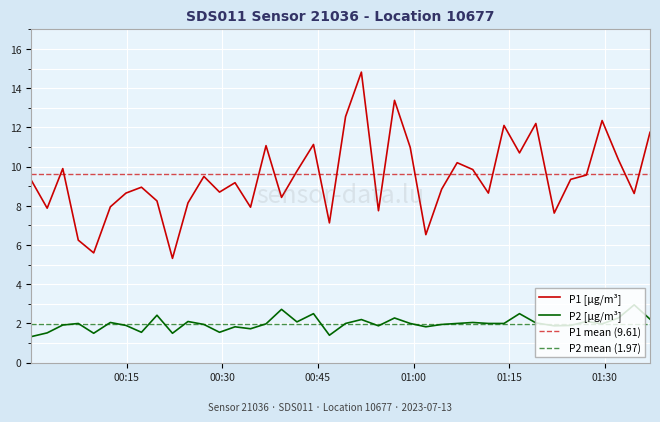

At how many categories does at least one series exceed 4?

40